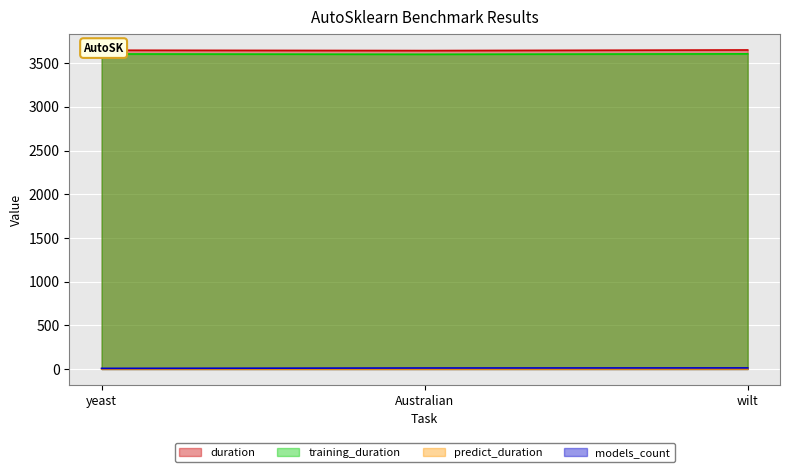

How many predict_duration values are between 0 and 1?

3